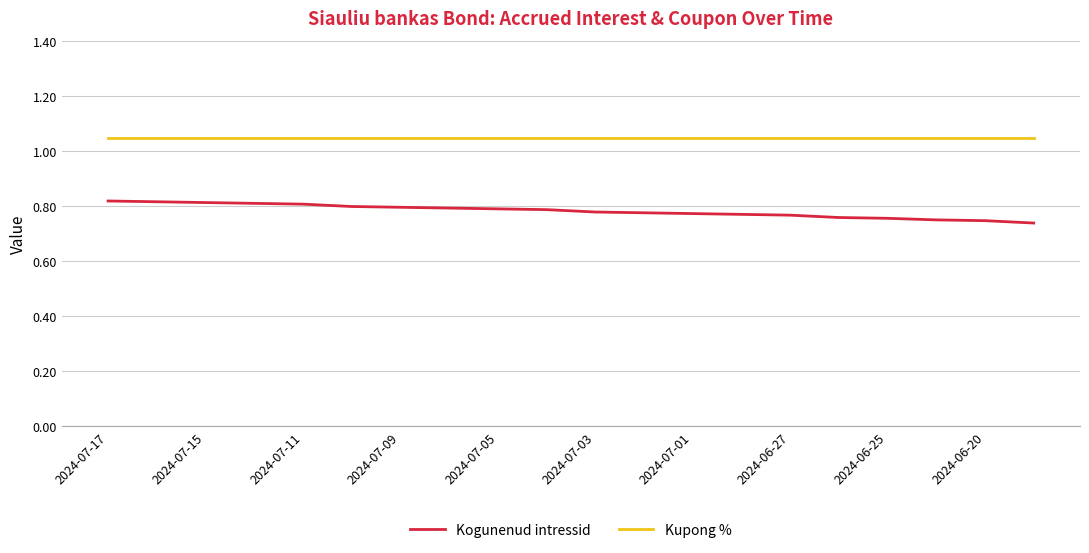

Which series has the largest total across all categories?

Kupong %